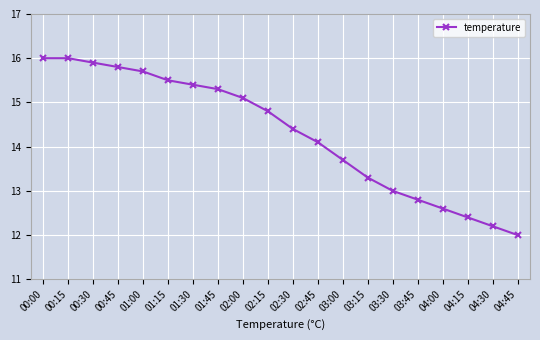

What is the average value?

14.3